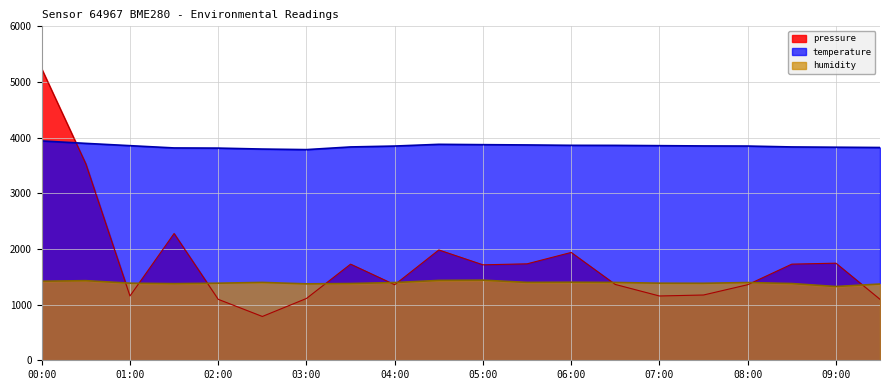

In humidity, how many points are lower than both neighbors (excluding endpoints)?

5